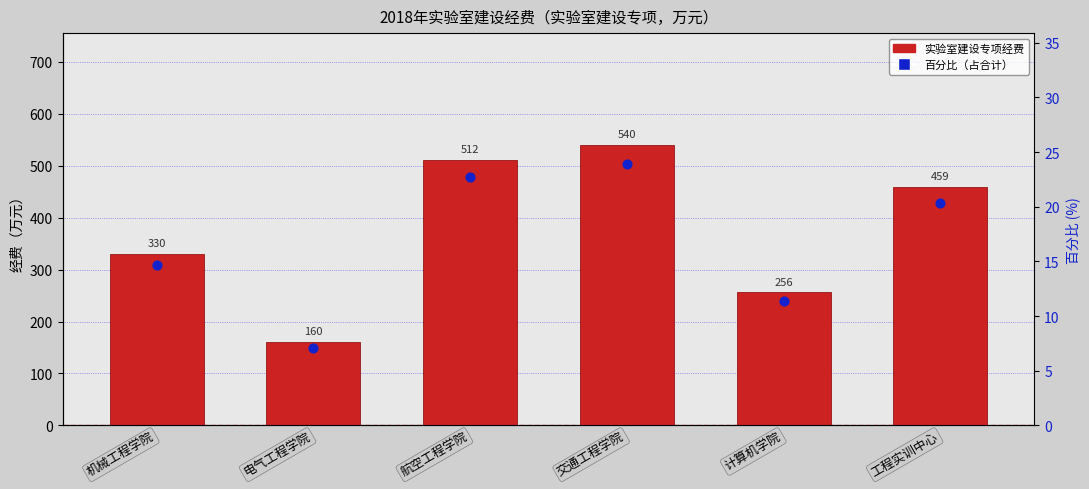

Which series has the largest total across all categories?

实验室建设专项经费